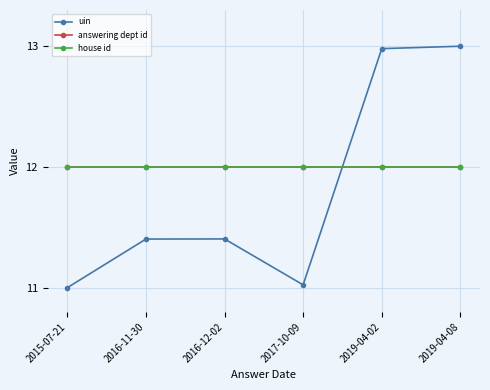

Which label corresponds to the largest value in the chart?

2019-04-08